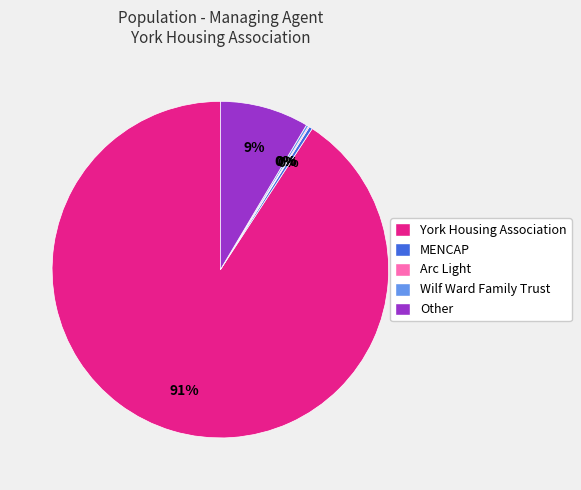

To the nearest percent, what is the average slice percentage?

20%